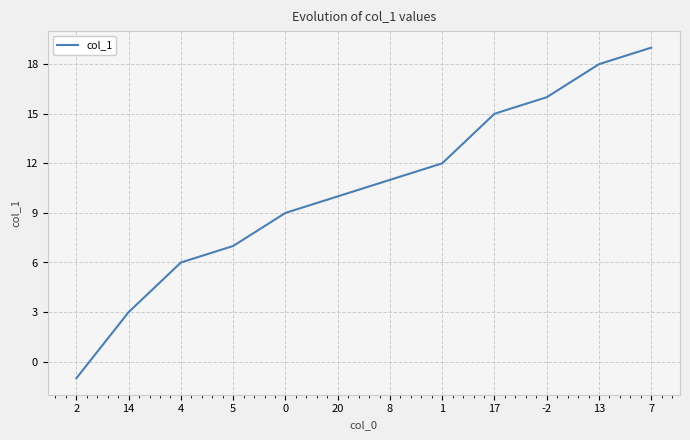

True or false: there are more than 0 points higher than both neighbors.

False